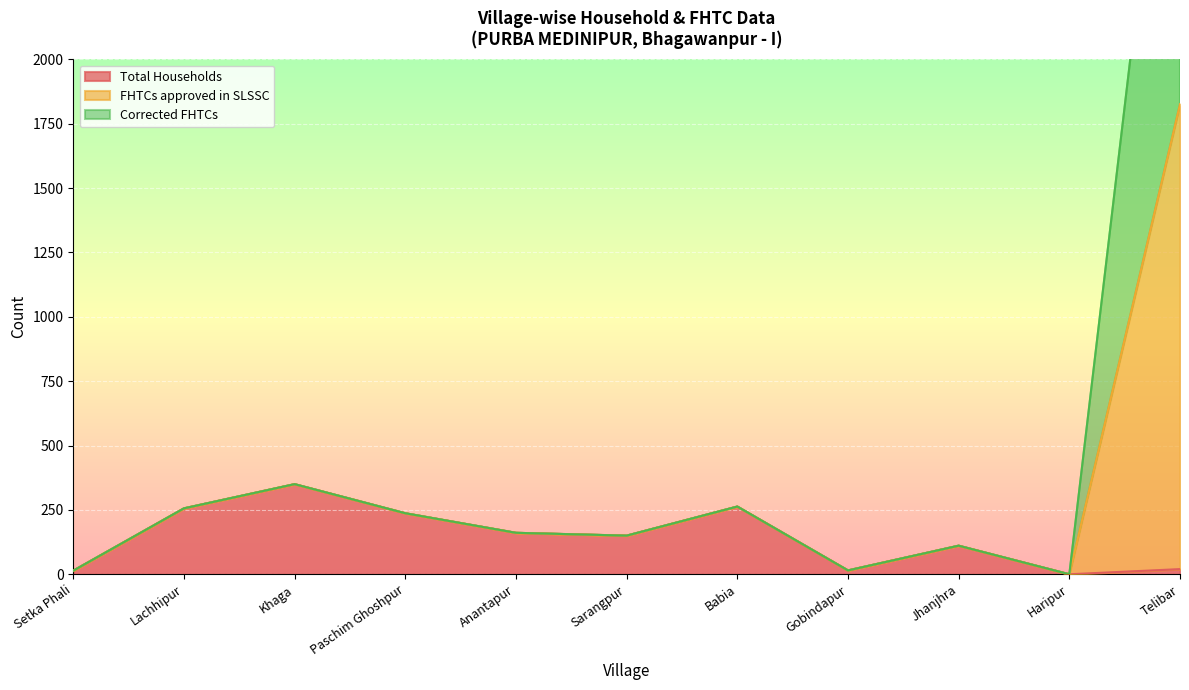

True or false: FHTCs approved in SLSSC and Total Households intersect in this chart.

False